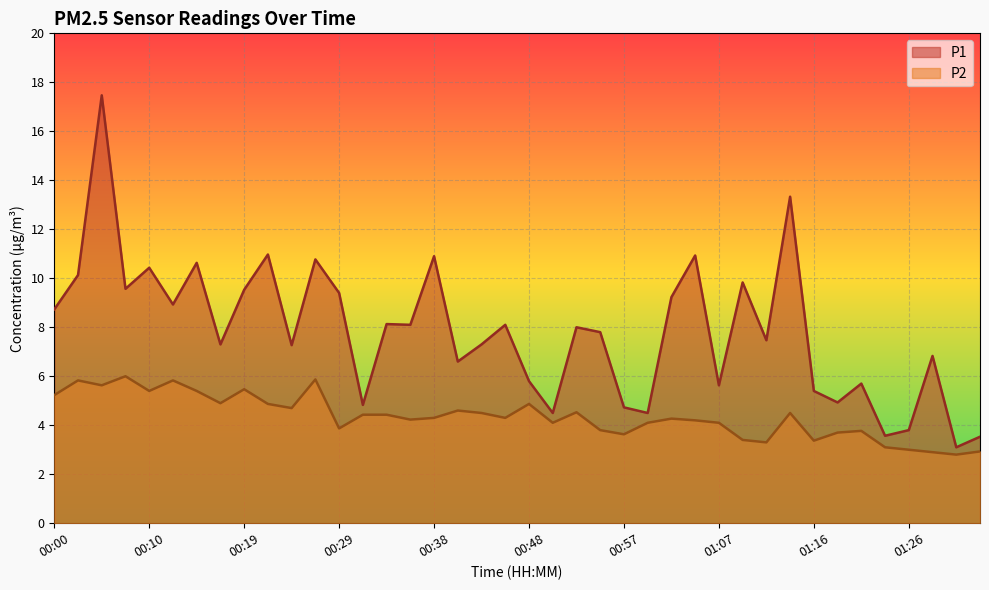

What is the difference between the highest and lowest values at 00:38?

6.6